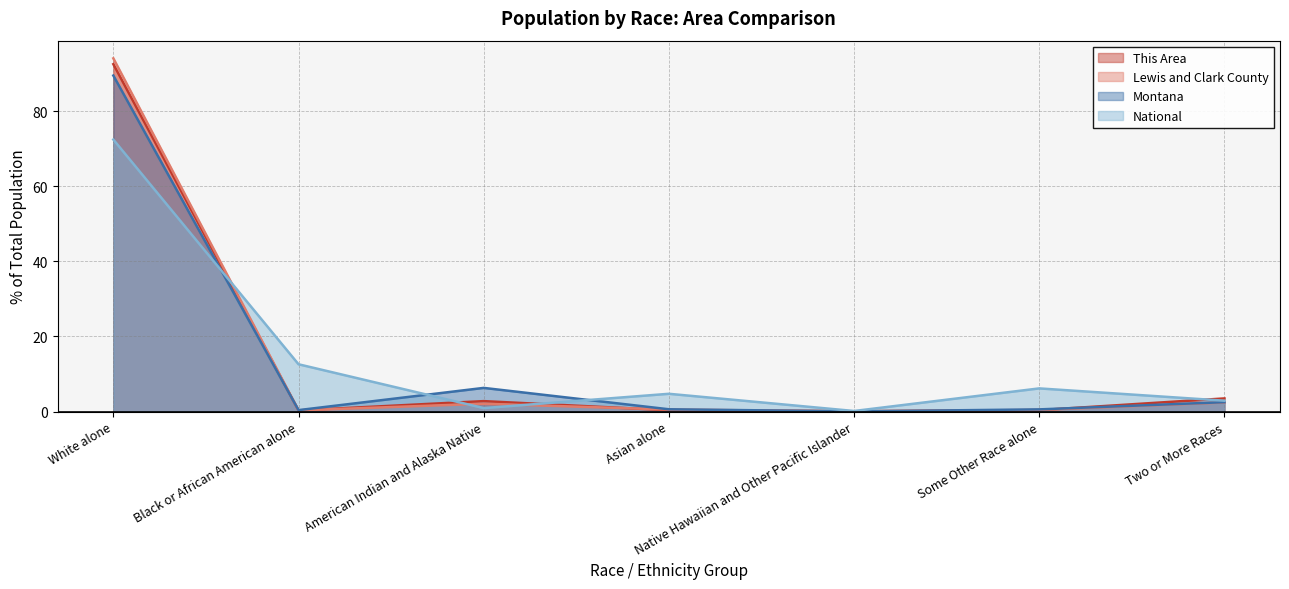

At Some Other Race alone, list the series in order from largest to smallest.

National, Montana, Lewis and Clark County, This Area